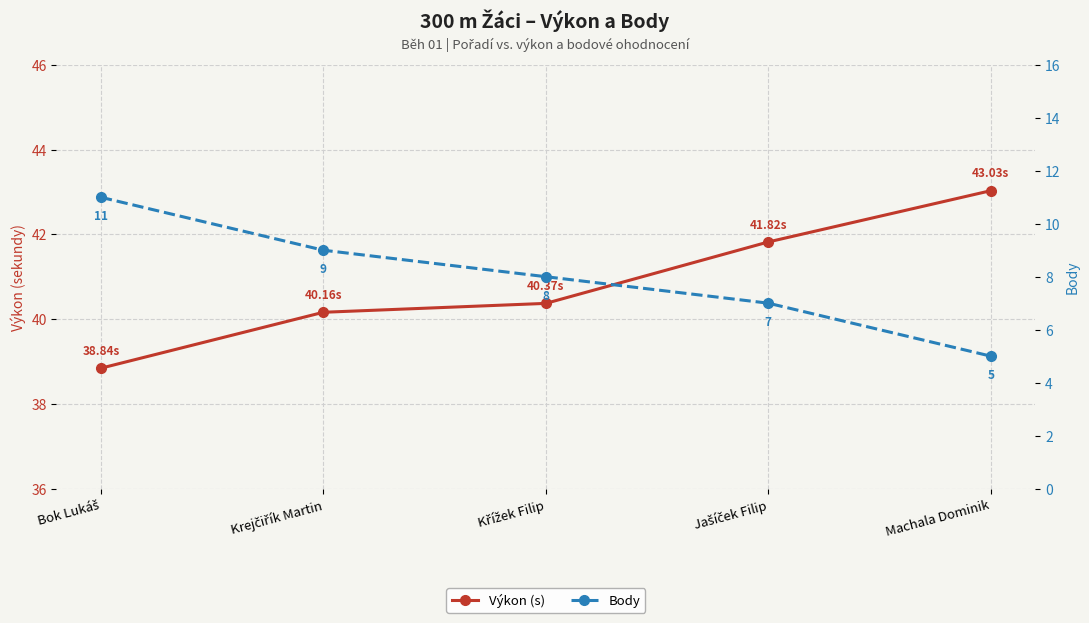

What is the total value across all series at Krejčiřík Martin?

49.2